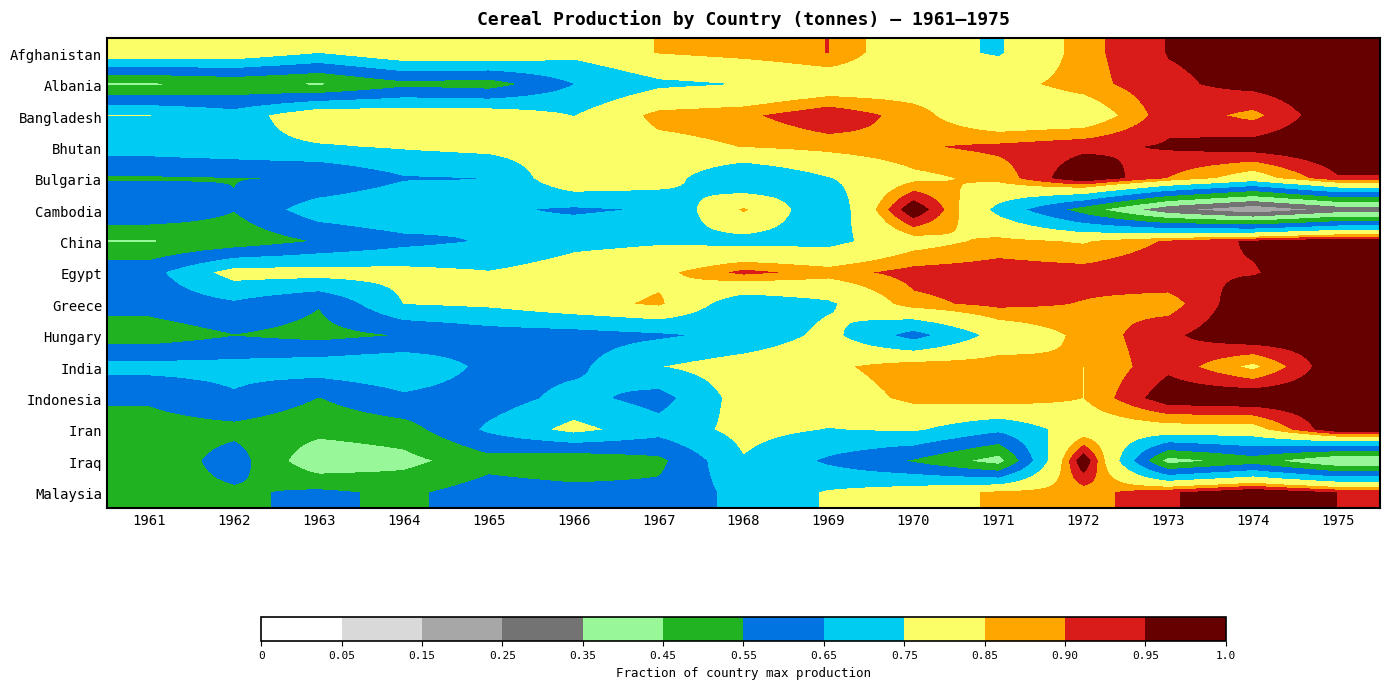

At how many categories does at least one series exceed 0?

15